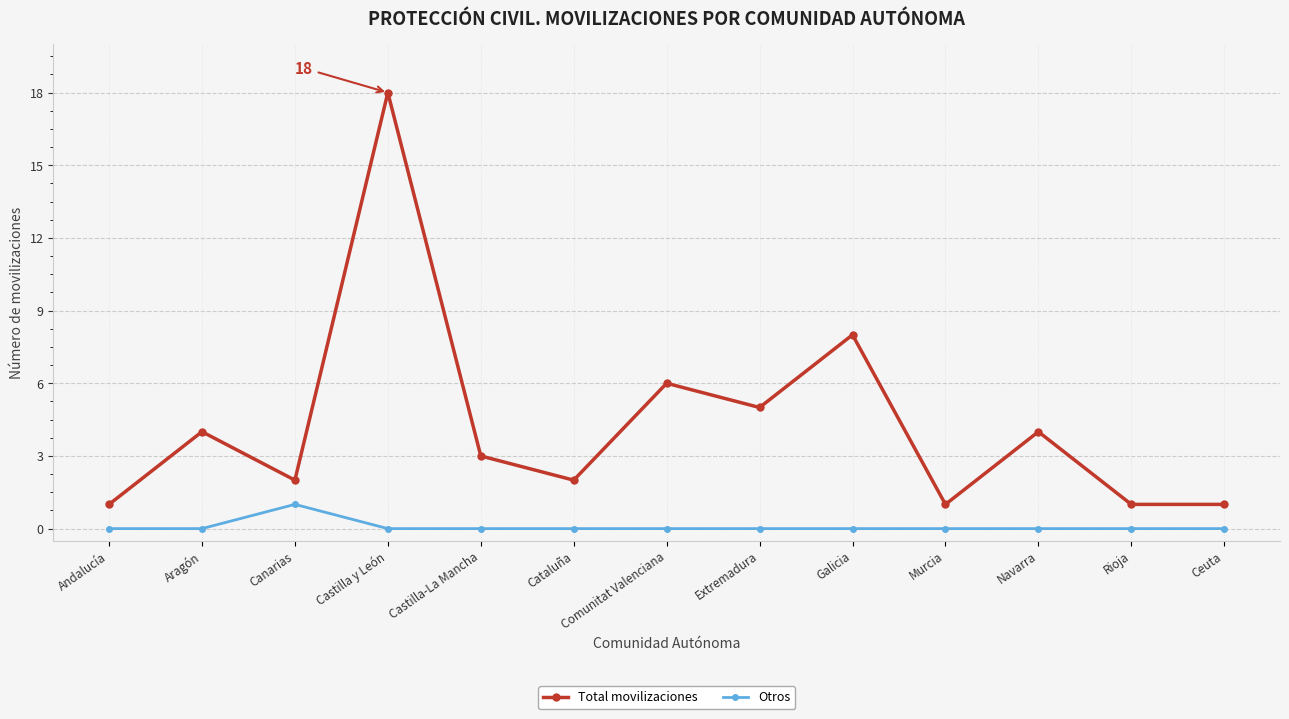

What is the label of the 8th point from the right?

Cataluña